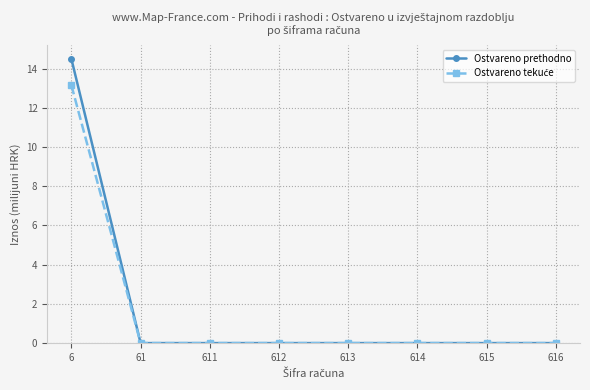

The value of Ostvareno prethodno at 611 is 0.0. True or false?

True